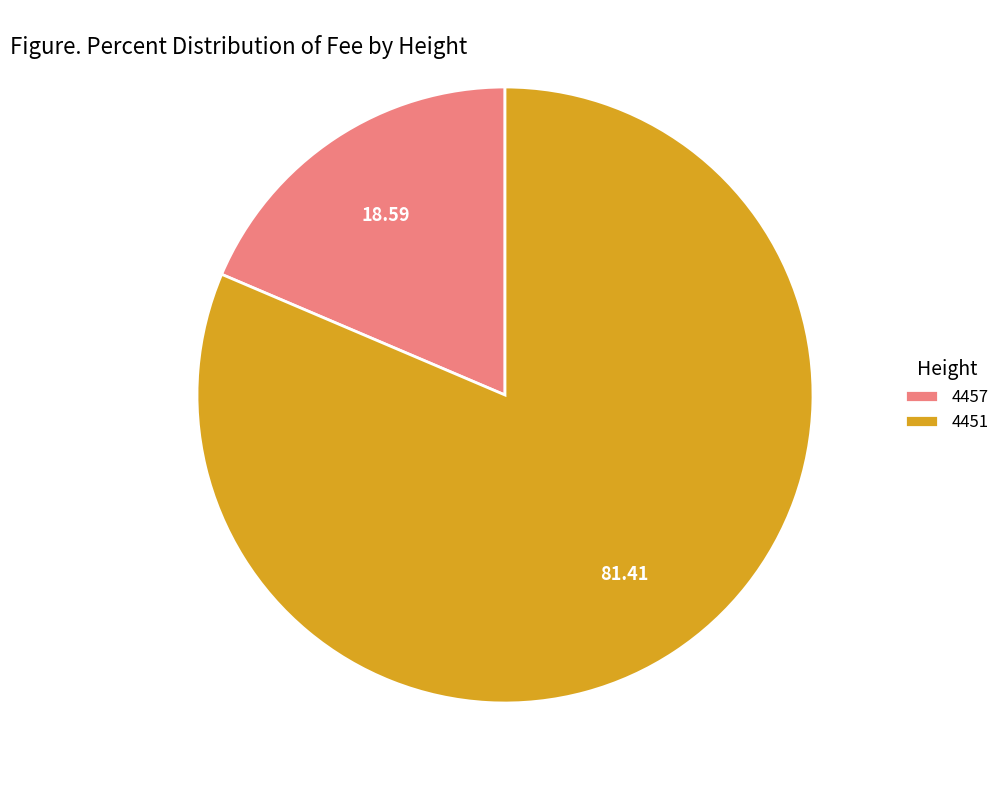

The 4457 slice represents 27% of the pie. True or false?

False